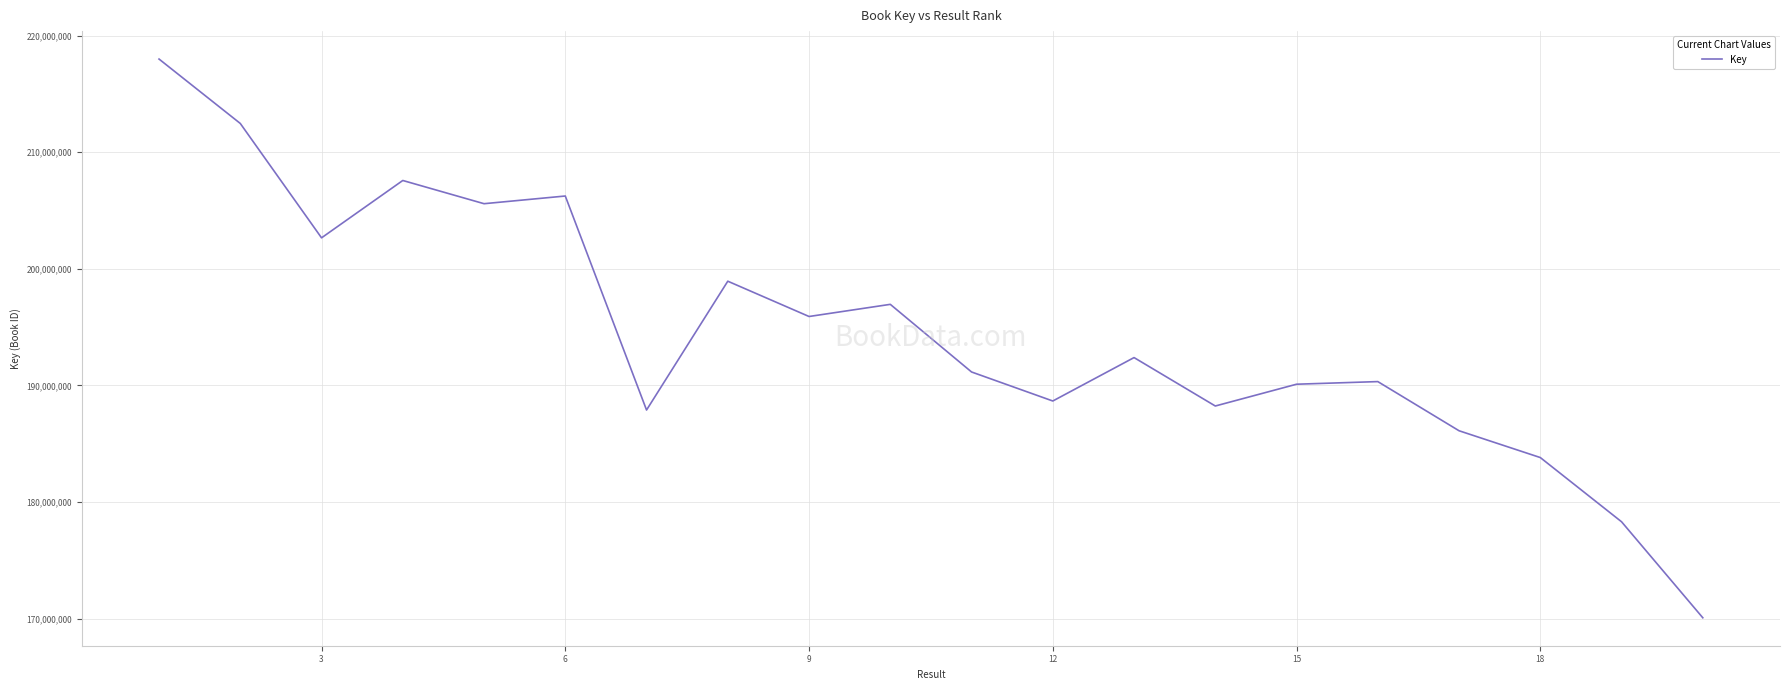

Reading left to right, extract all data points from this chart.

217989370	212466367	202657815	207576010	205585286	206244428	187893143	198939428	195912594	196954559	191155650	188666501	192390288	188237582	190105676	190330650	186114706	183816880	178309732	170076909